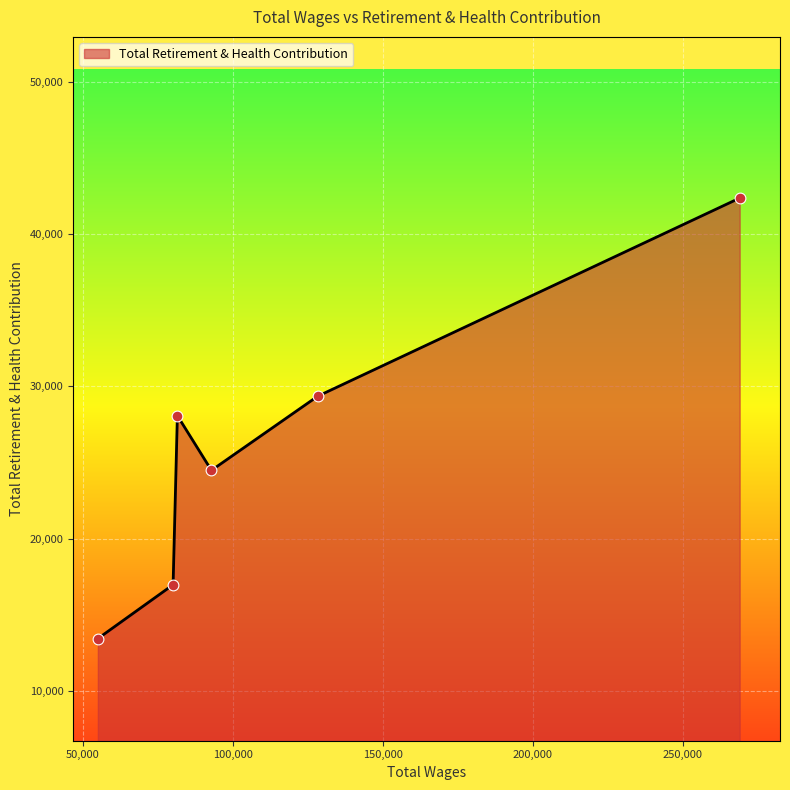

What is the maximum value shown in the chart?

42382